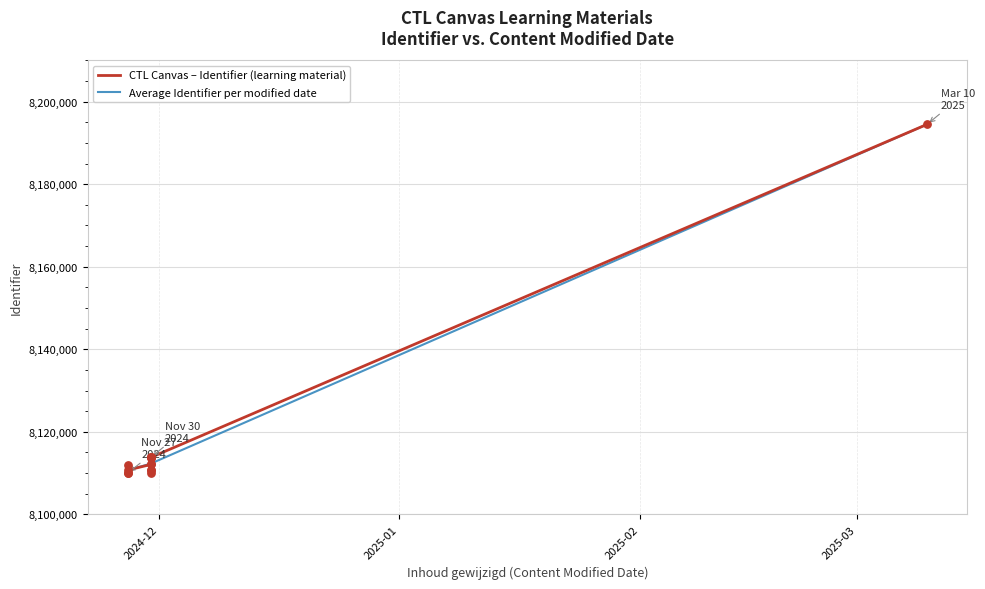

Between 2024-11-30 and 2024-11-30, which is larger?

2024-11-30